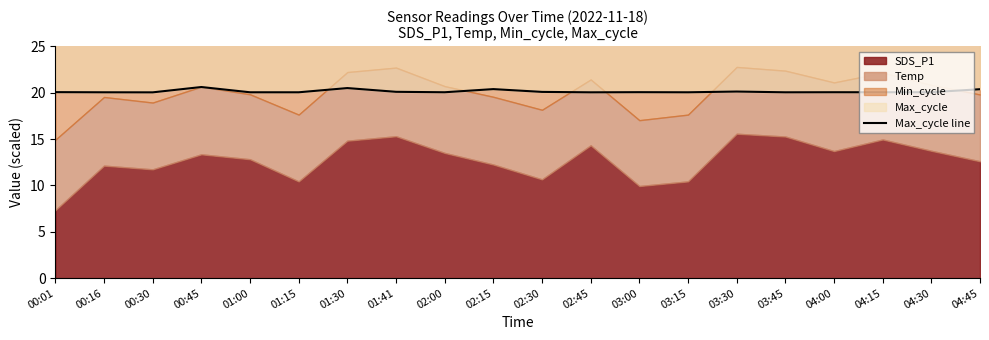

At which category does the data reach its first local peak?

00:45